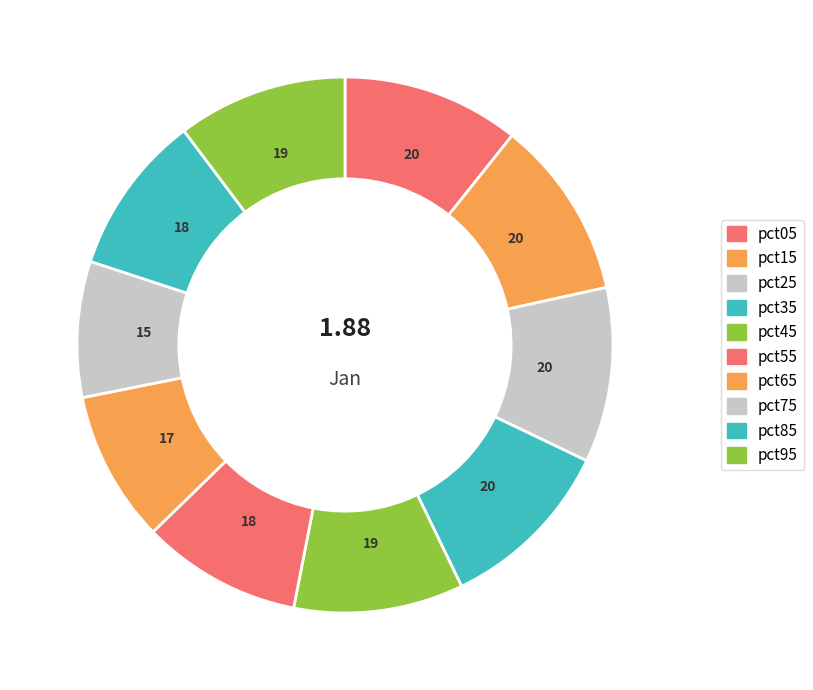

How many slices are in this pie chart?

10